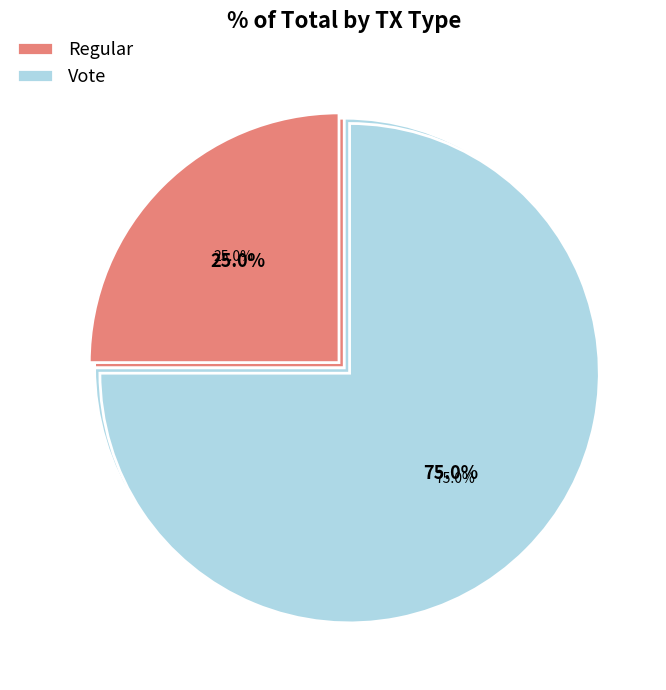

Which category has the biggest portion of the pie?

Vote